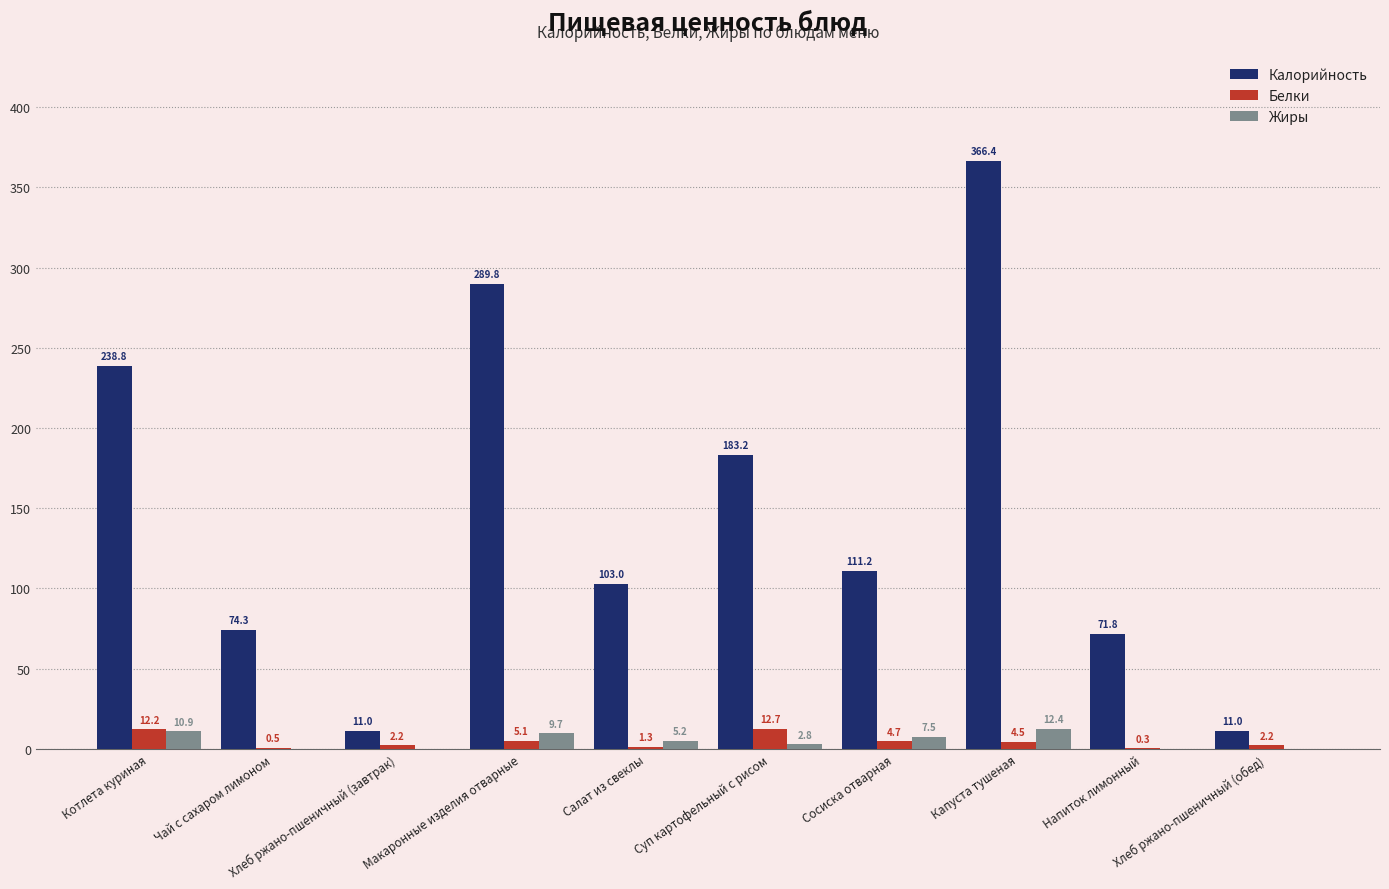

Is the value of Жиры at Суп картофельный с рисом greater than the value of Калорийность at Чай с сахаром лимоном?

No